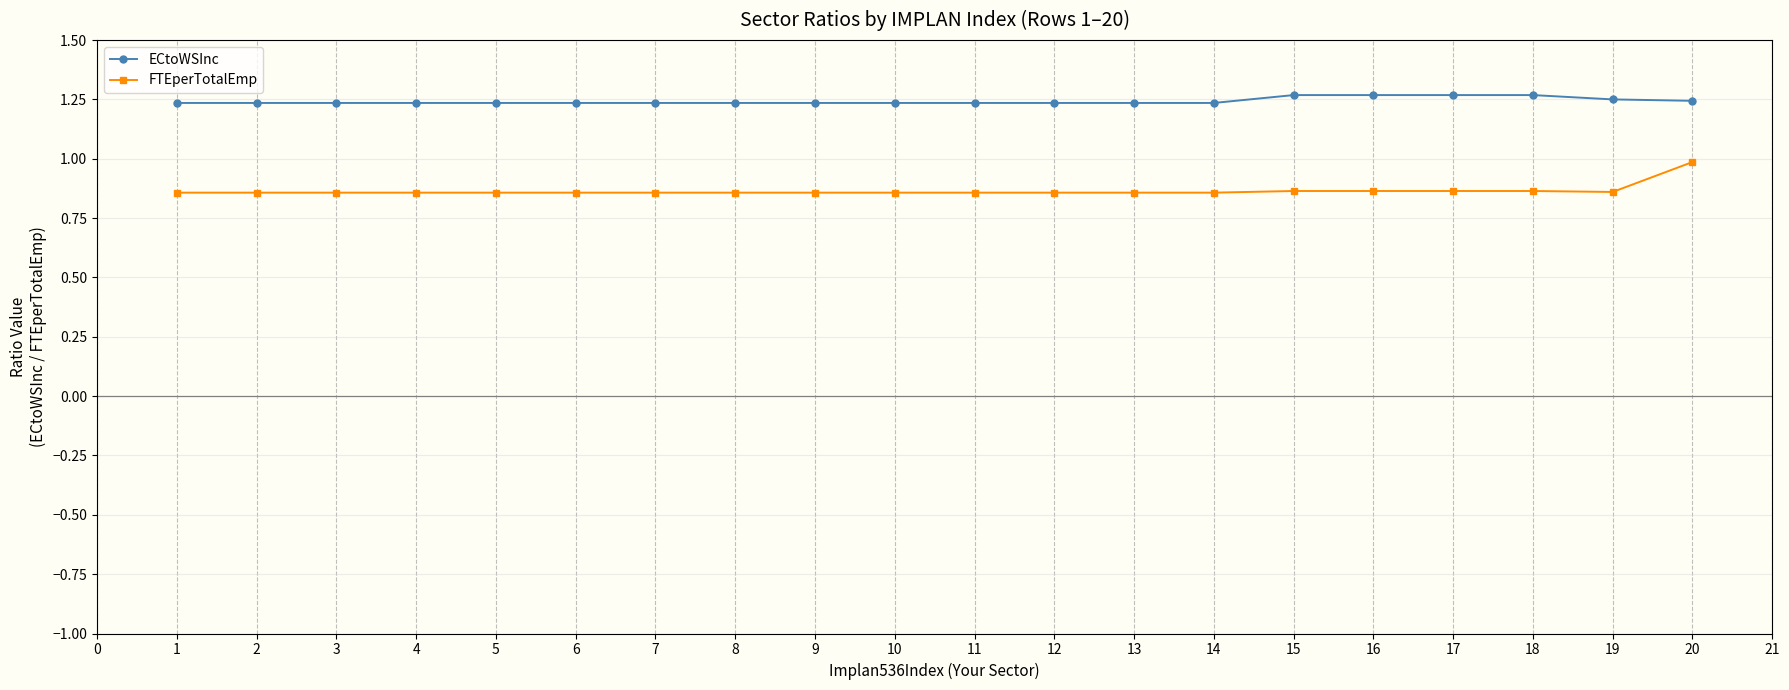

Rank the series at 3 from highest to lowest value.

ECtoWSInc, FTEperTotalEmp